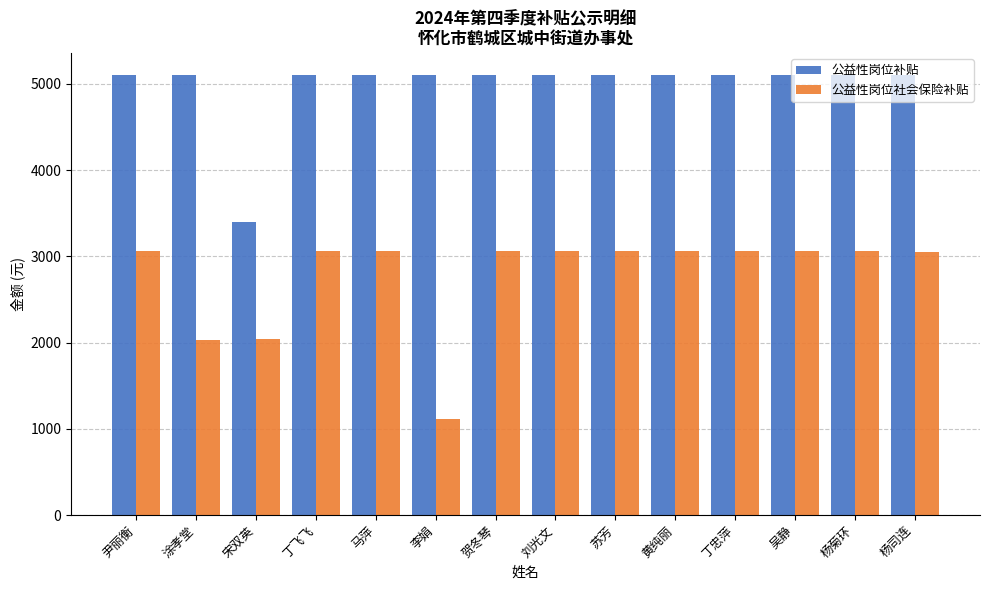

What are all the series names shown in the legend?

公益性岗位补贴, 公益性岗位社会保险补贴